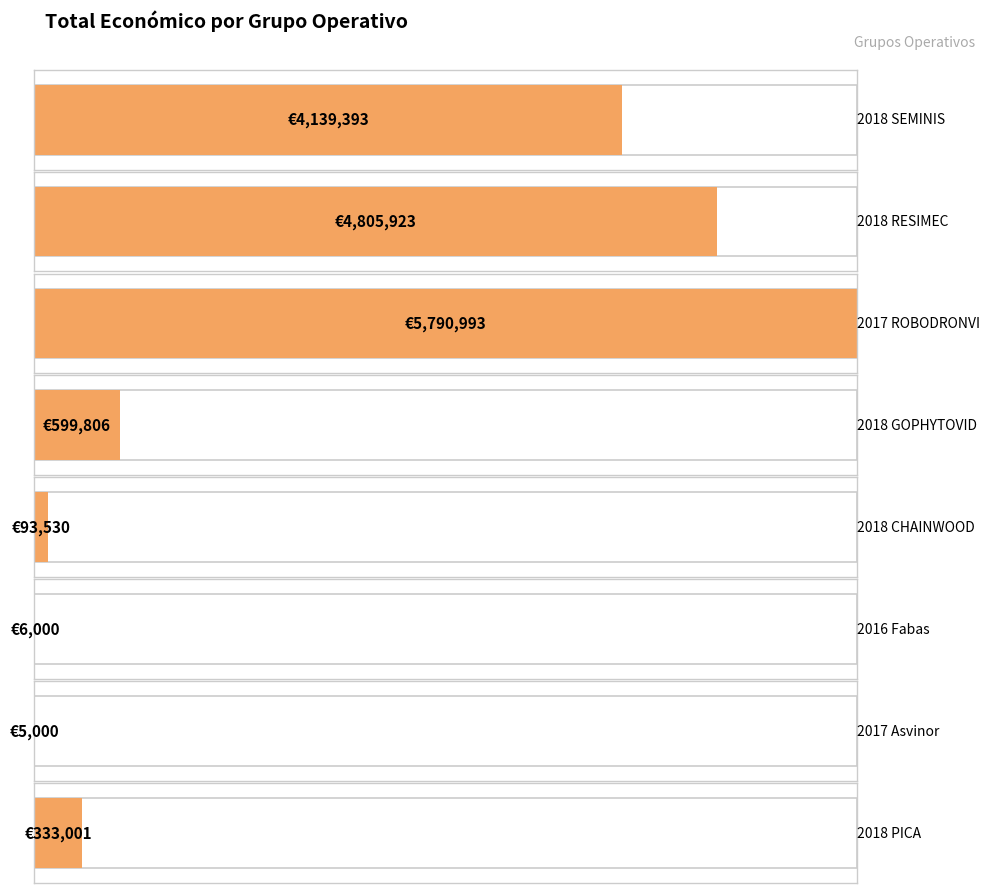

What is the average value?

1971706